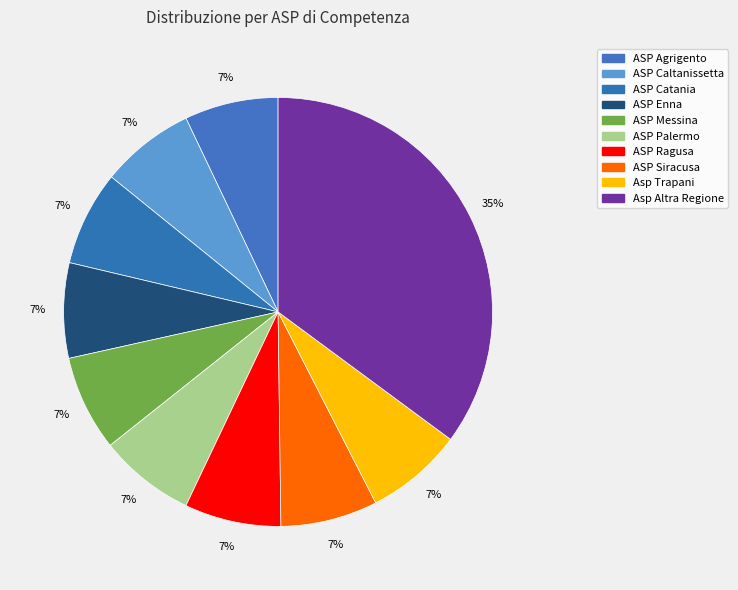

Which category has the biggest portion of the pie?

Asp Altra Regione